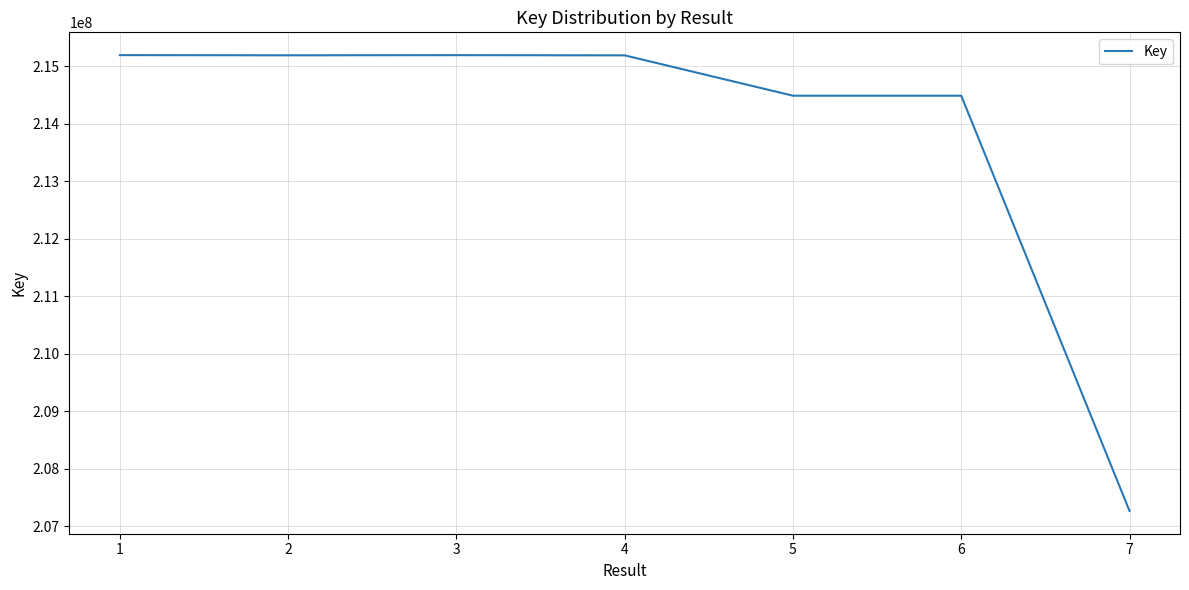

Is this an area chart (filled region under the line)?

No